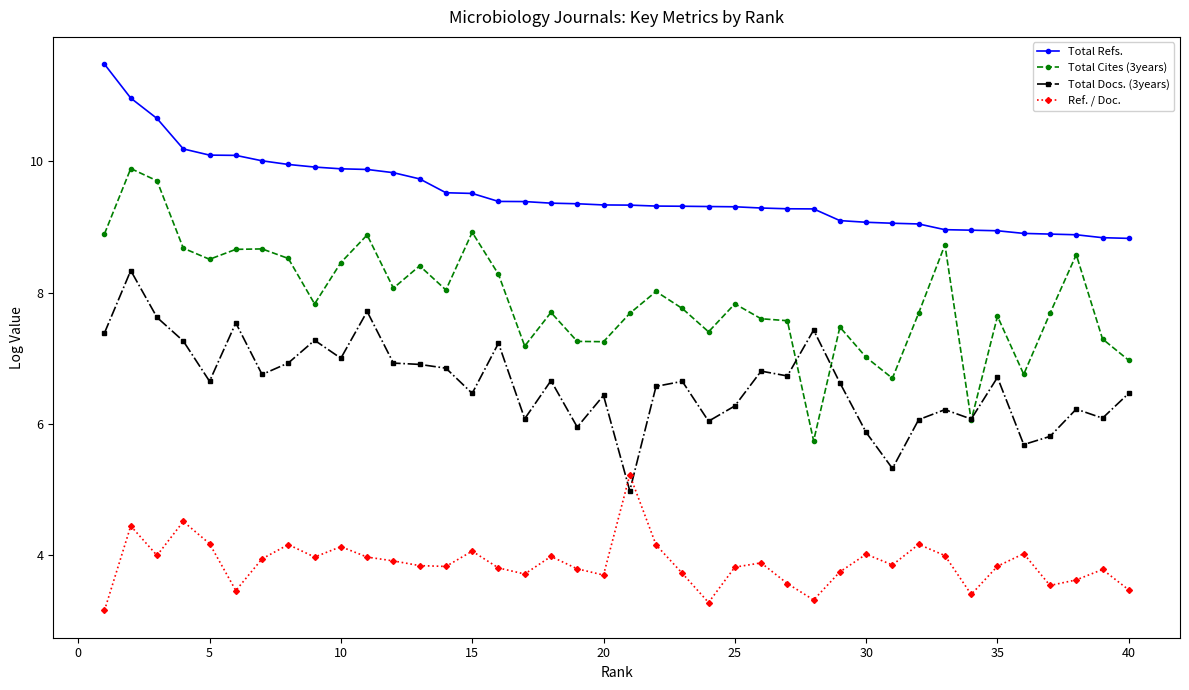

Rank the series by their maximum value, from highest to lowest.

Total Refs., Total Cites (3years), Total Docs. (3years), Ref. / Doc.